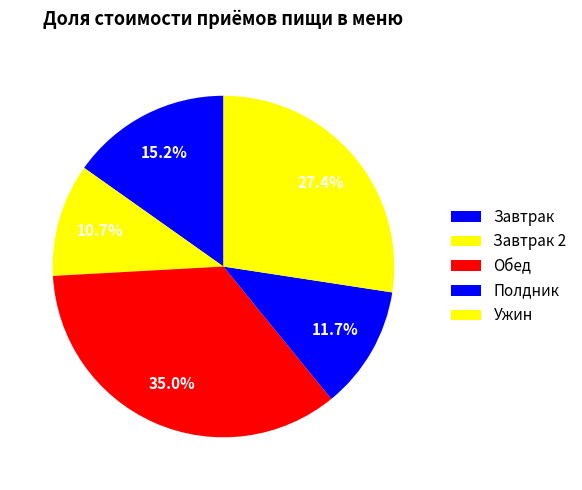

Count the number of slices in the pie.

5